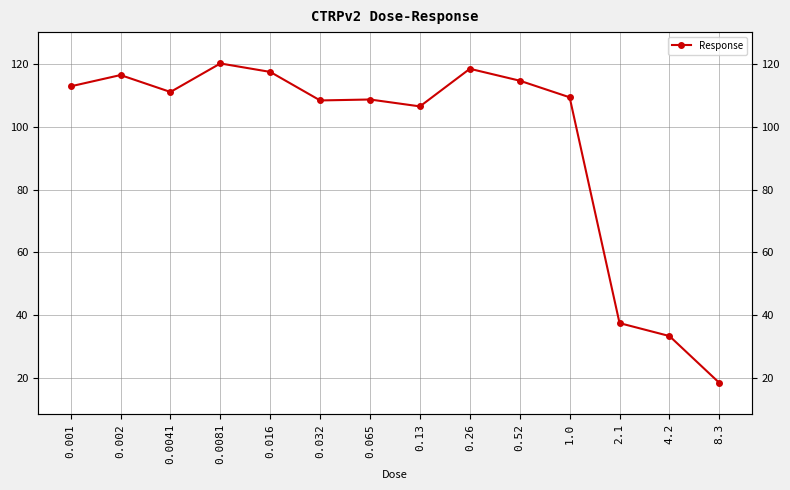

At which label is the value closest to 69?

2.1